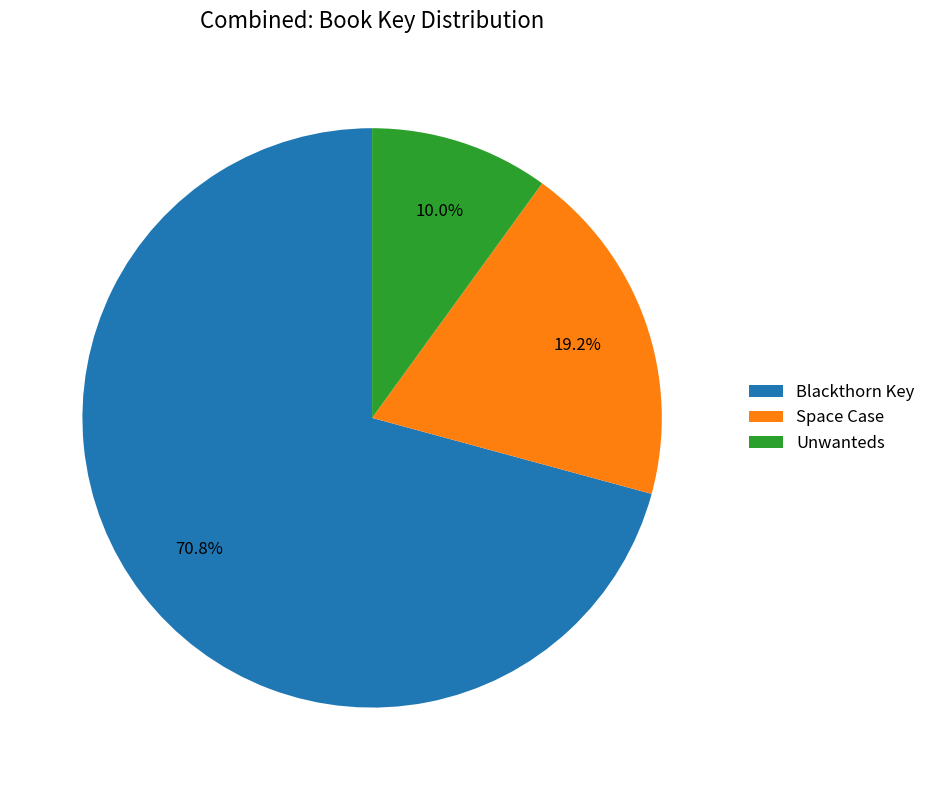

Count the number of slices in the pie.

3